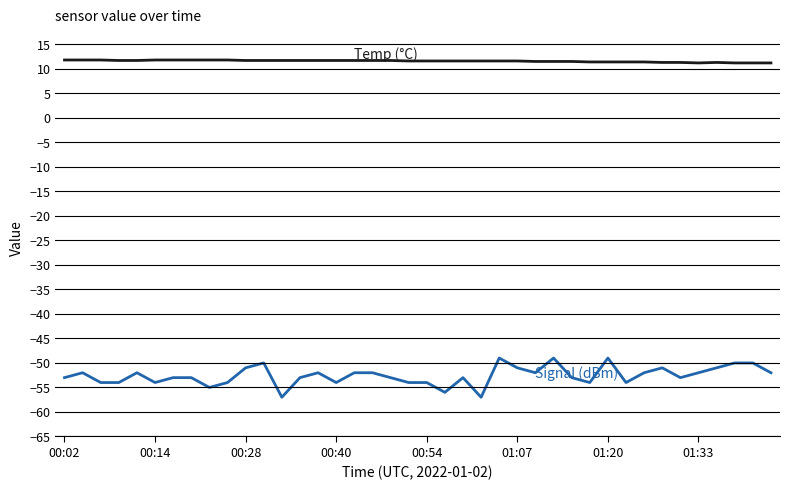

What is the maximum value shown in the chart?

11.8